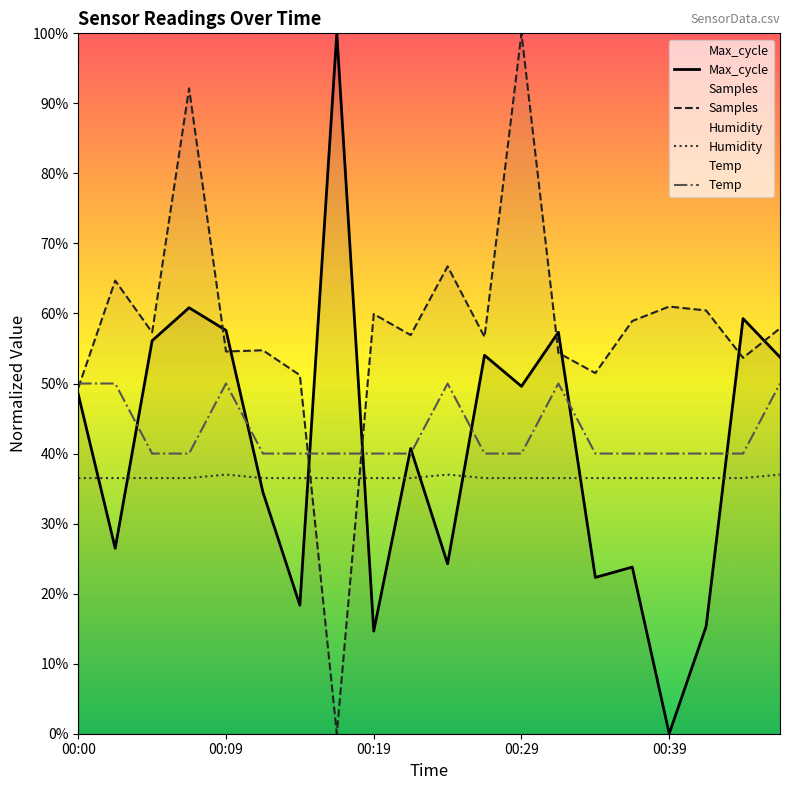

Where does the Max_cycle series first go above 48?

00:00